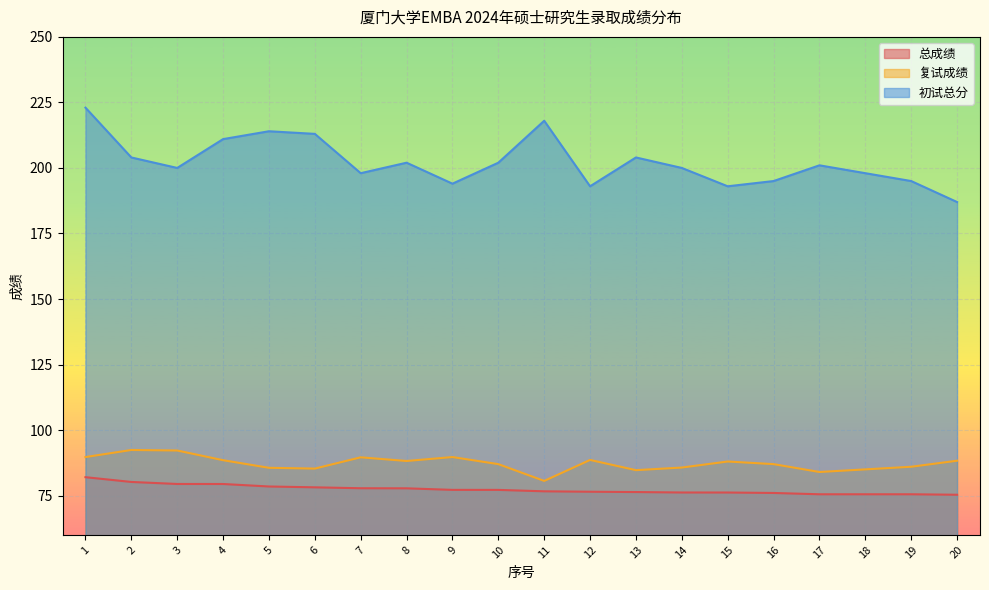

The value of 复试成绩 at 14 is 32.5. True or false?

False